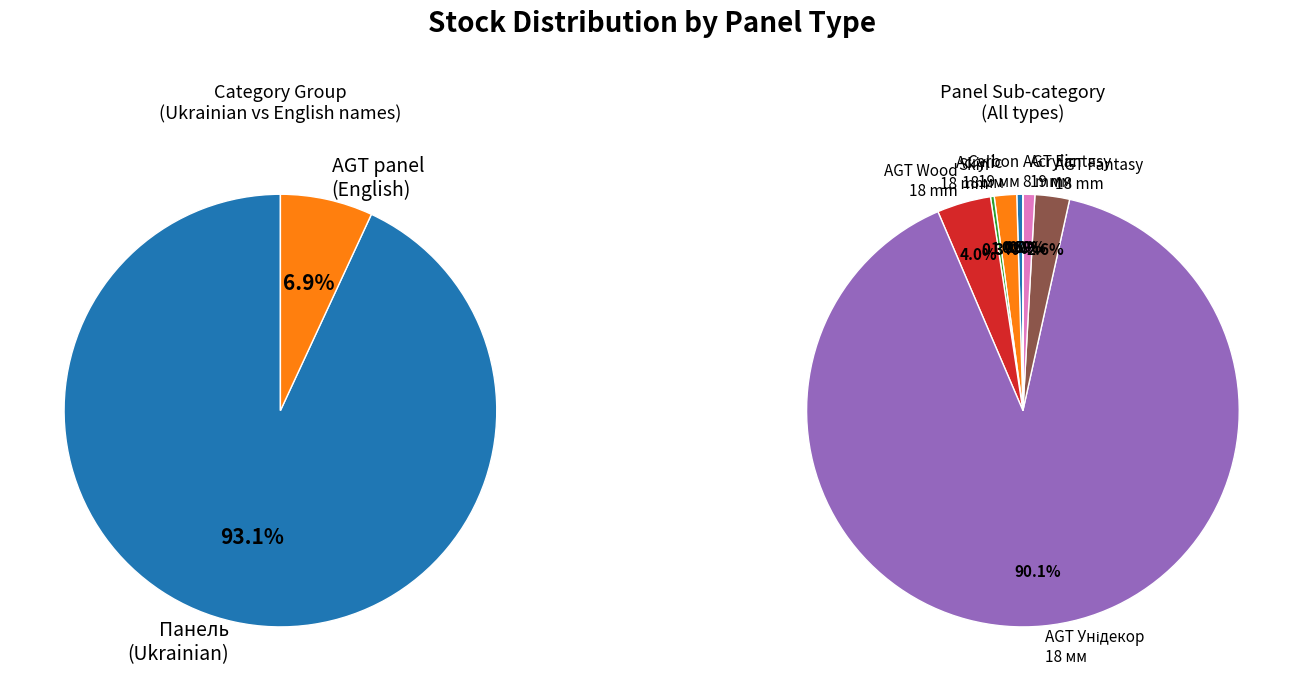

True or false: Панель Carbon Carbon 19 мм. Металдекор accounts for 1% of the total.

False